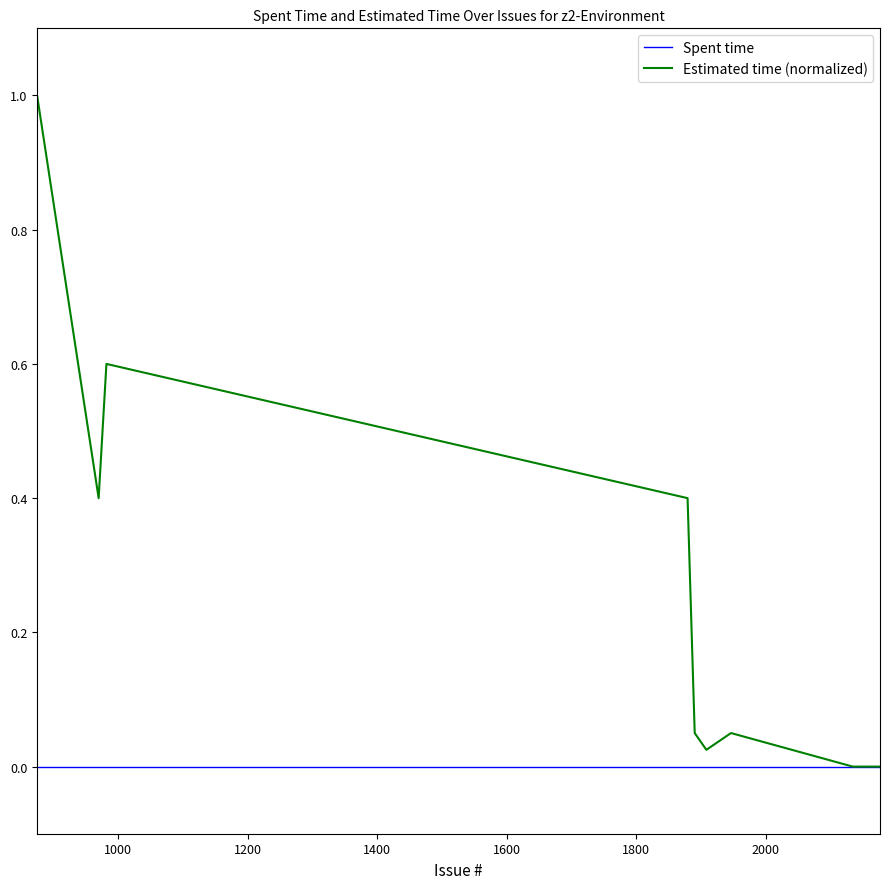

Rank the series by their average value, from lowest to highest.

Spent time, Estimated time (normalized)